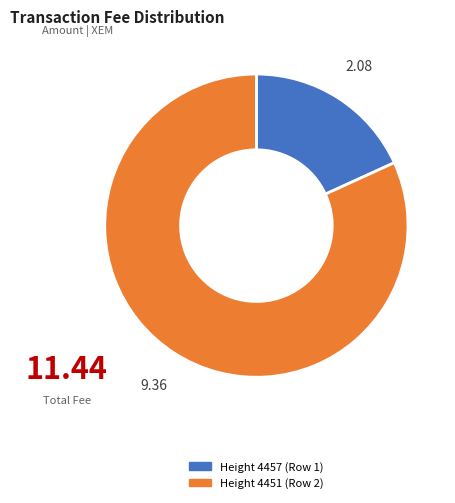

Does any single category account for the majority?

Yes